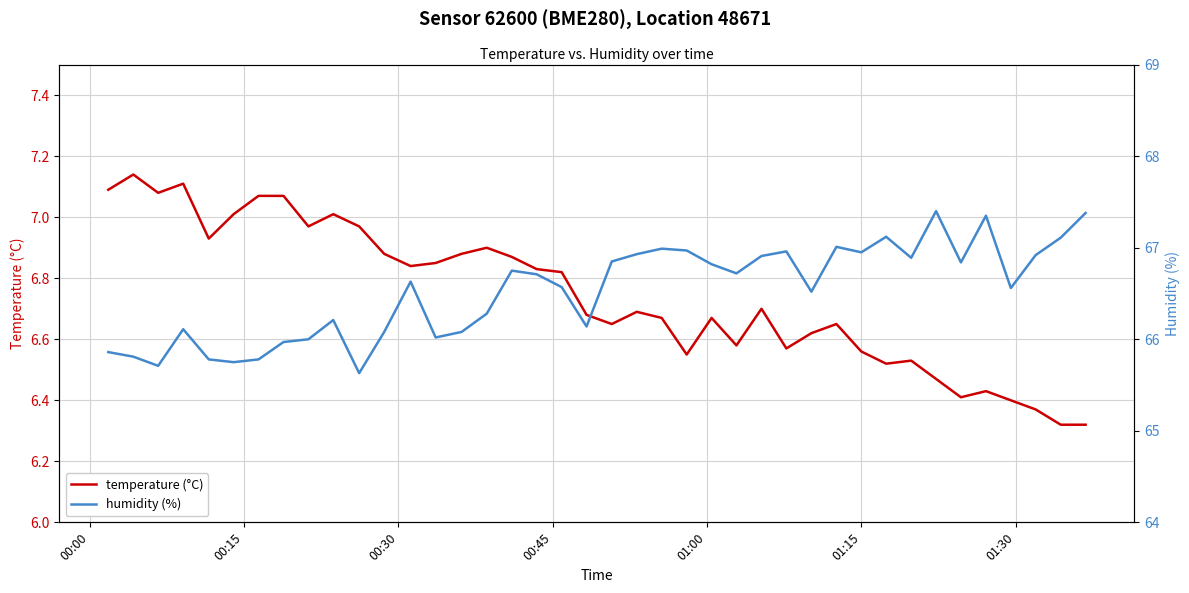

True or false: humidity (%) and temperature (°C) intersect in this chart.

False